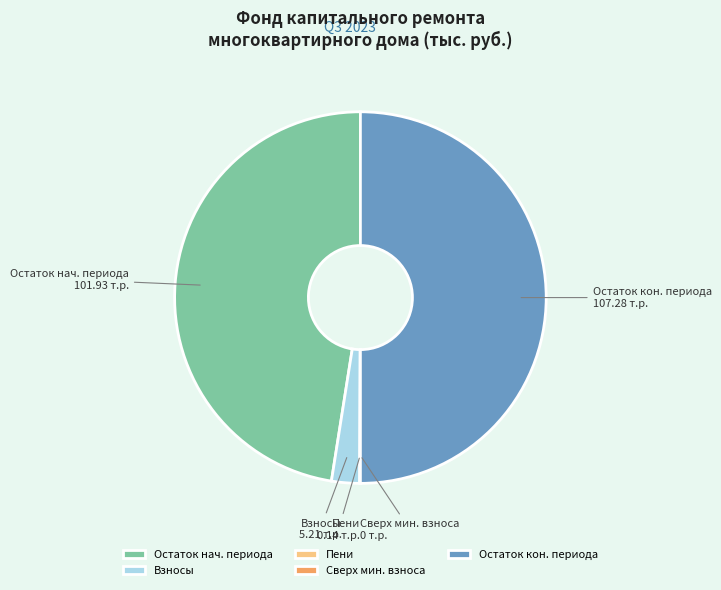

Between Взносы and Остаток кон. периода, which is larger?

Остаток кон. периода